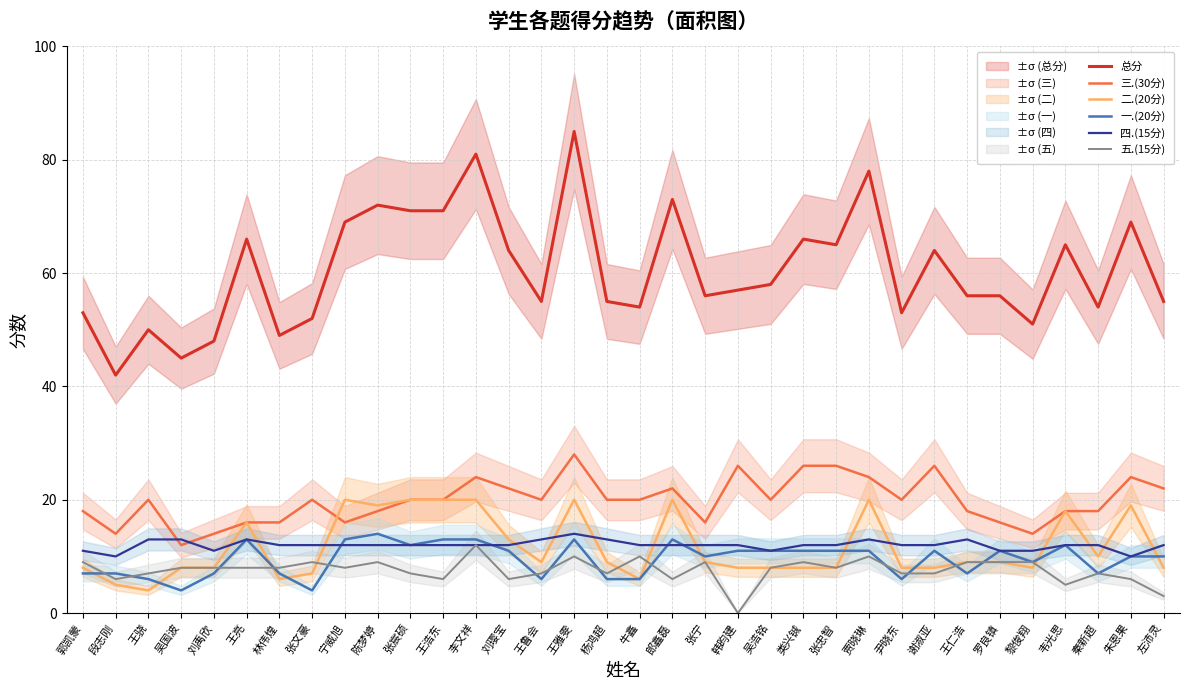

The 三.(30分) series shows 34 at 左沛灵. True or false?

False